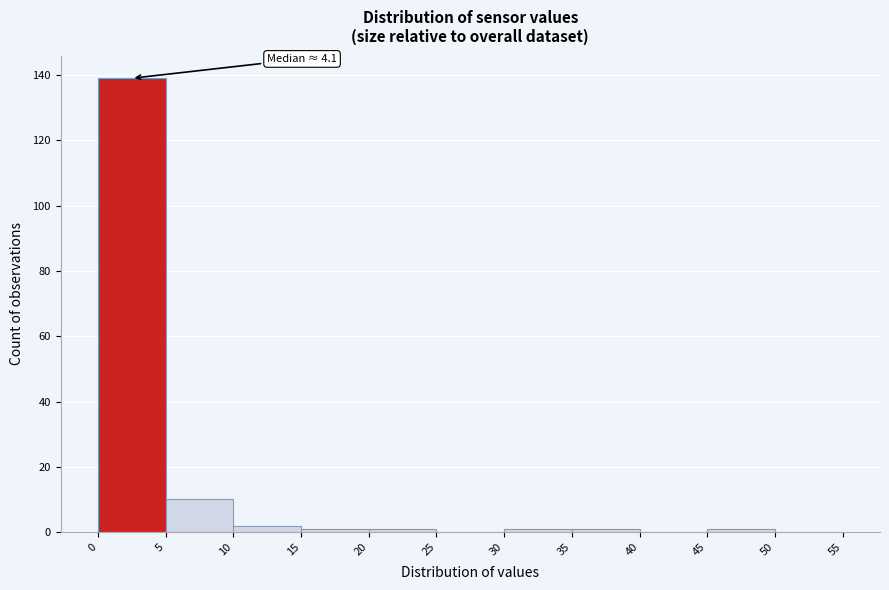

Over which range of the x-axis is the bar tallest?

0 to 5